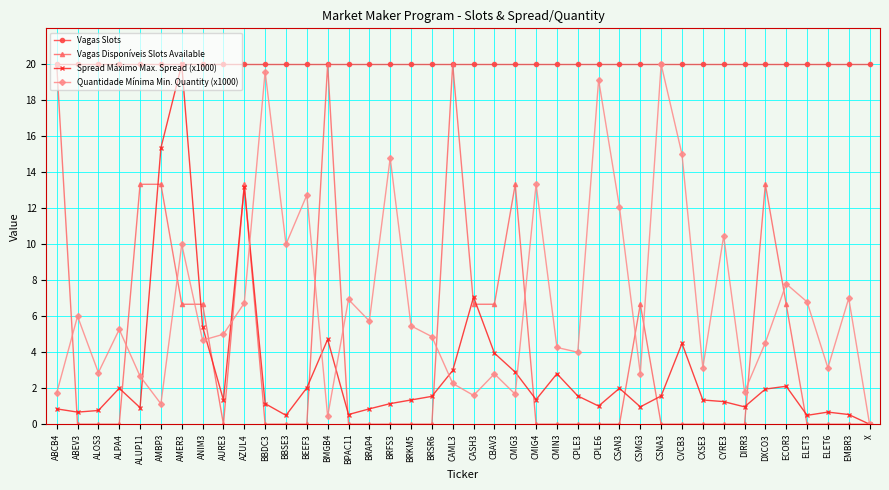

Is it true that Vagas Disponíveis Slots Available equals 6.7 at CBAV3?

True